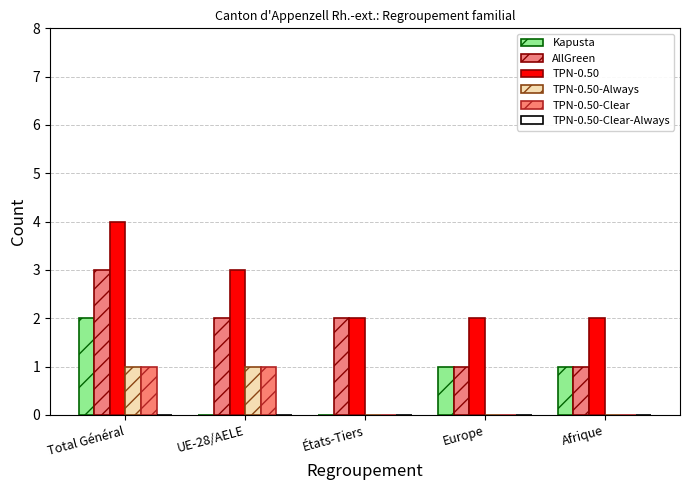

True or false: AllGreen has a value of 1 at UE-28/AELE.

False